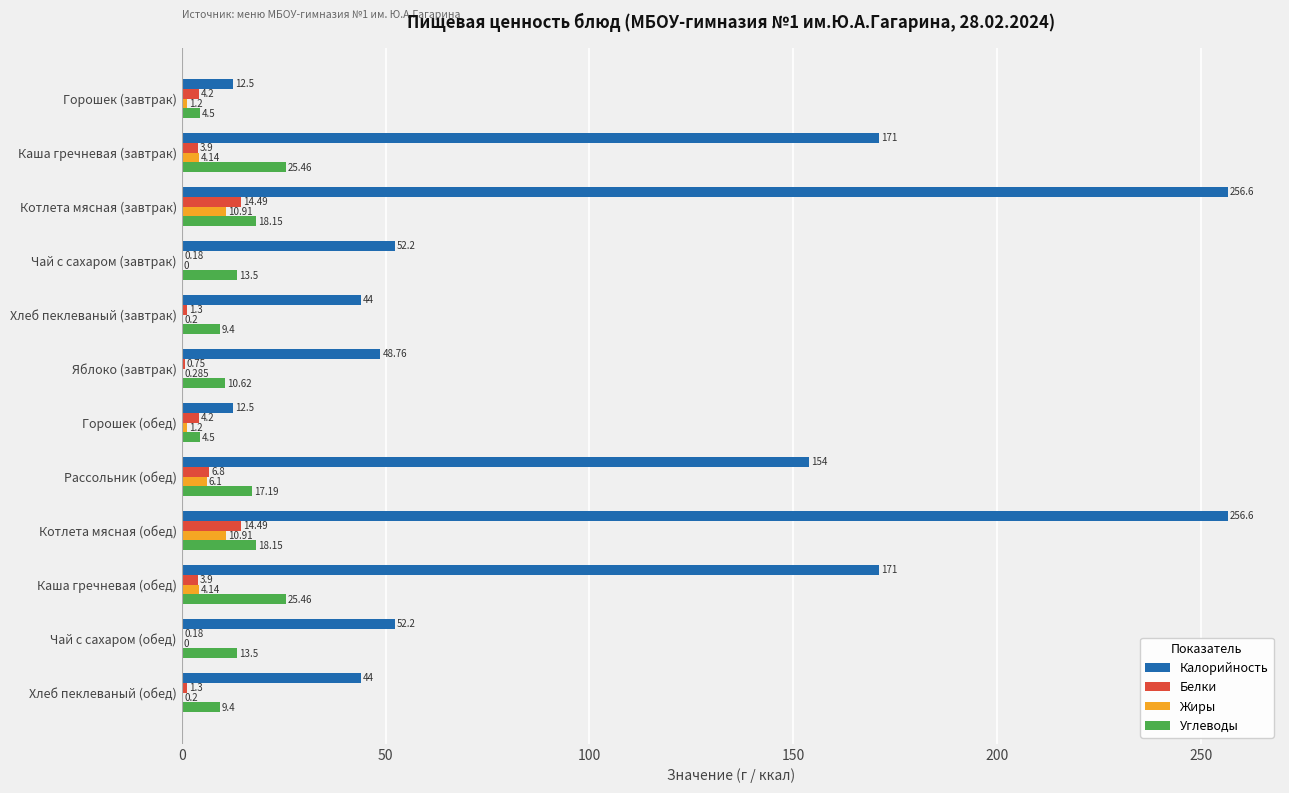

Between Котлета мясная (обед) and Хлеб пеклеваный (обед), which series saw the biggest shift?

Калорийность